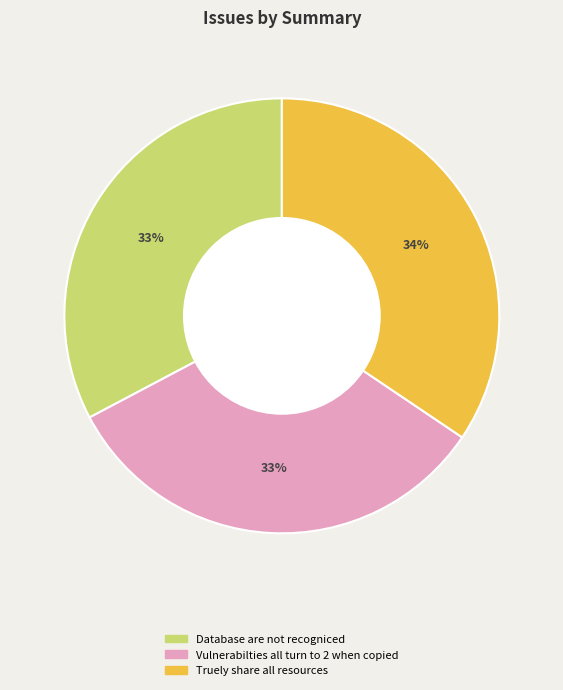

To the nearest percent, what is the combined percentage of Vulnerabilties all turn to 2 when copied and Truely share all resources?

67%